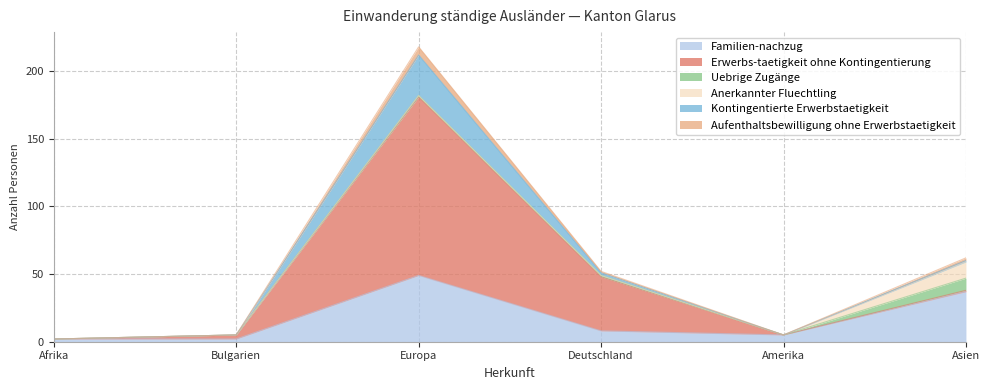

Is it true that Aufenthaltsbewilligung ohne Erwerbstaetigkeit equals 6 at Europa?

True